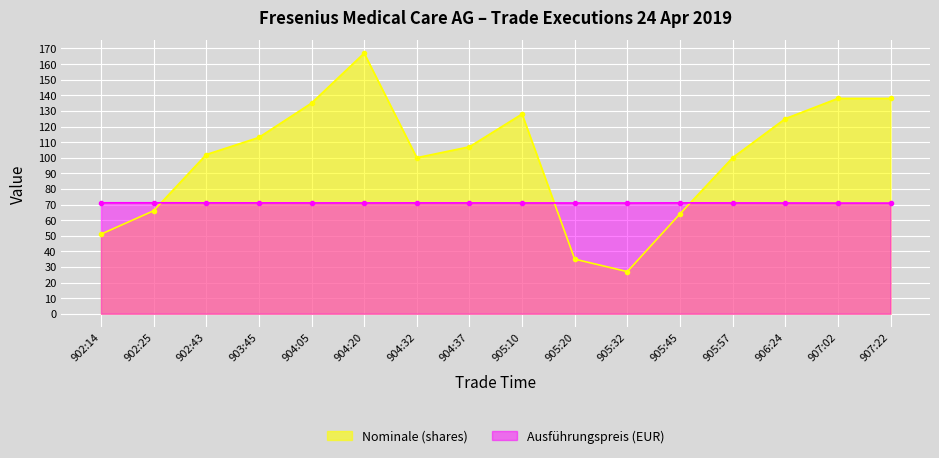

What is the difference between the maximum and minimum values in the Nominale (shares) series?

140.0